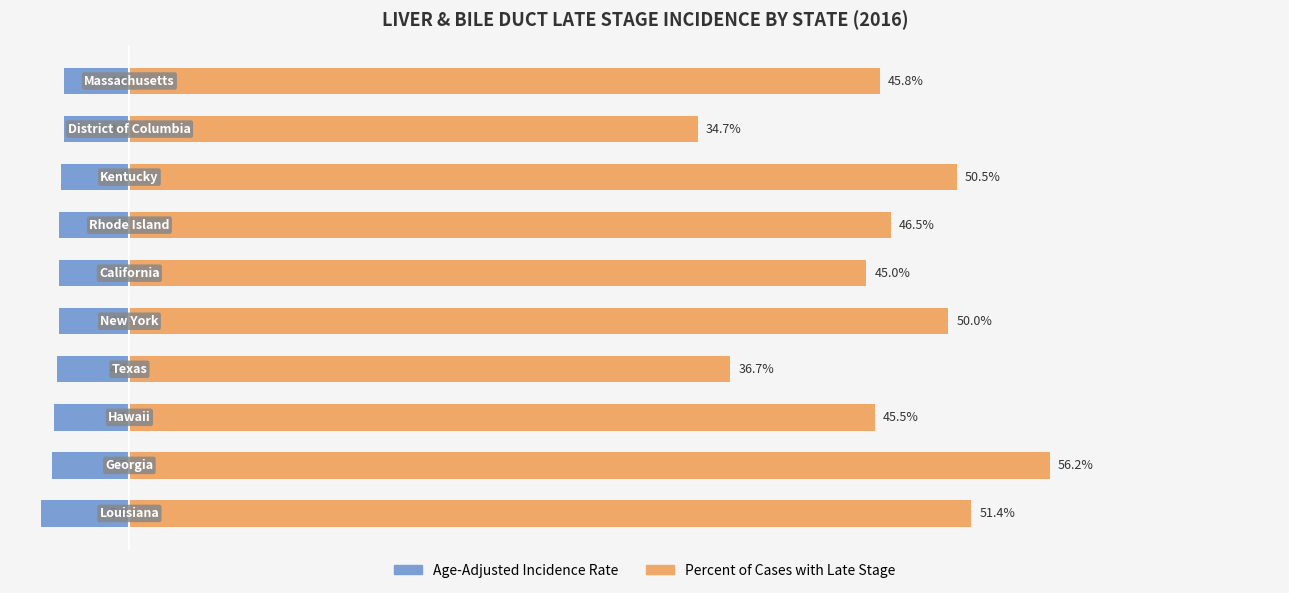

List the series in order of their overall mean, highest first.

Percent of Cases with Late Stage, Age-Adjusted Incidence Rate